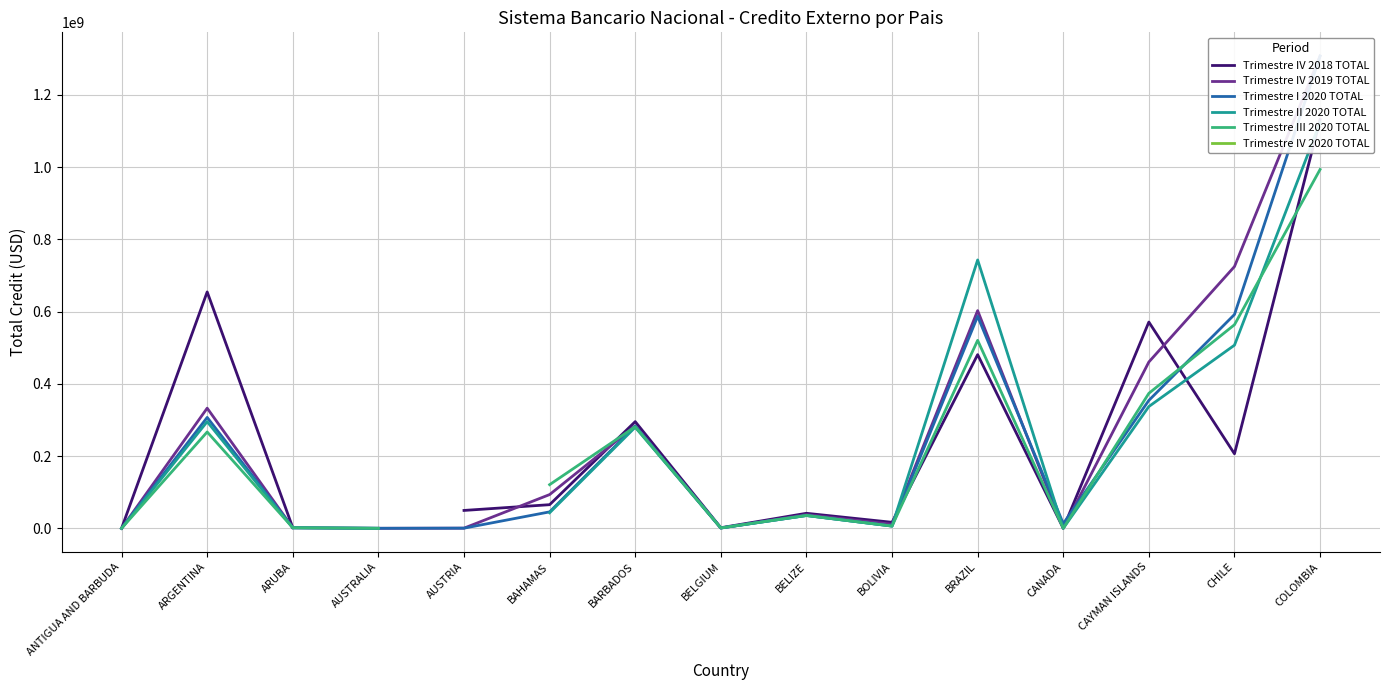

True or false: Trimestre IV 2020 TOTAL and Trimestre IV 2019 TOTAL cross at least once.

False